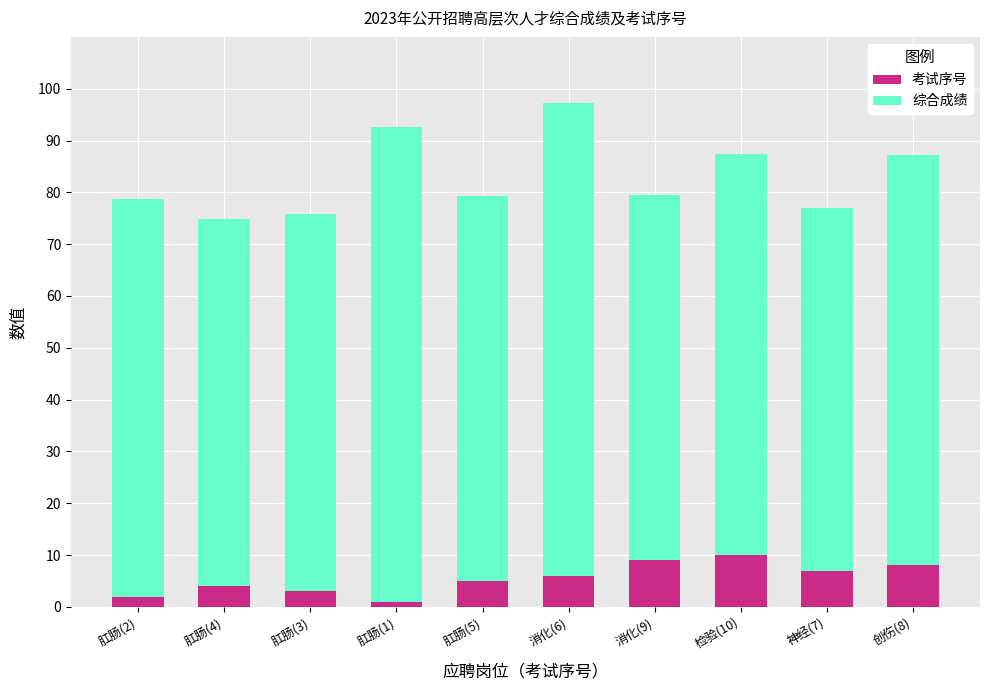

Which category has the highest value in the 考试序号 series?

检验(10)